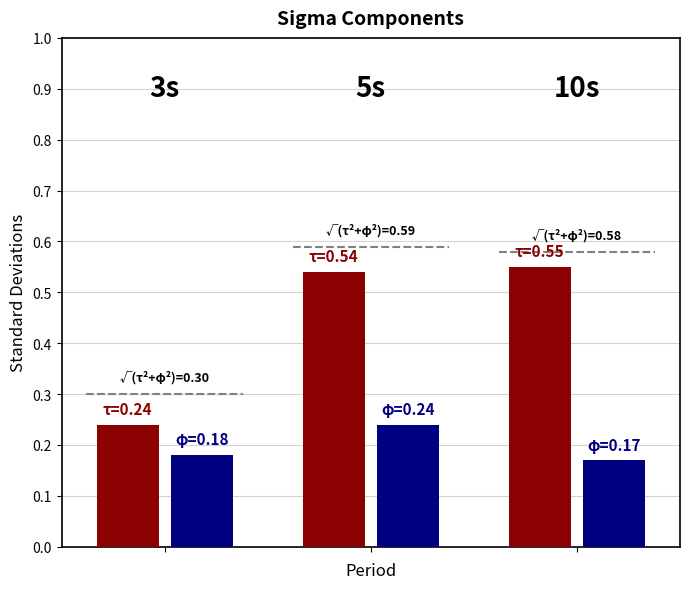

Are the bars horizontal?

No